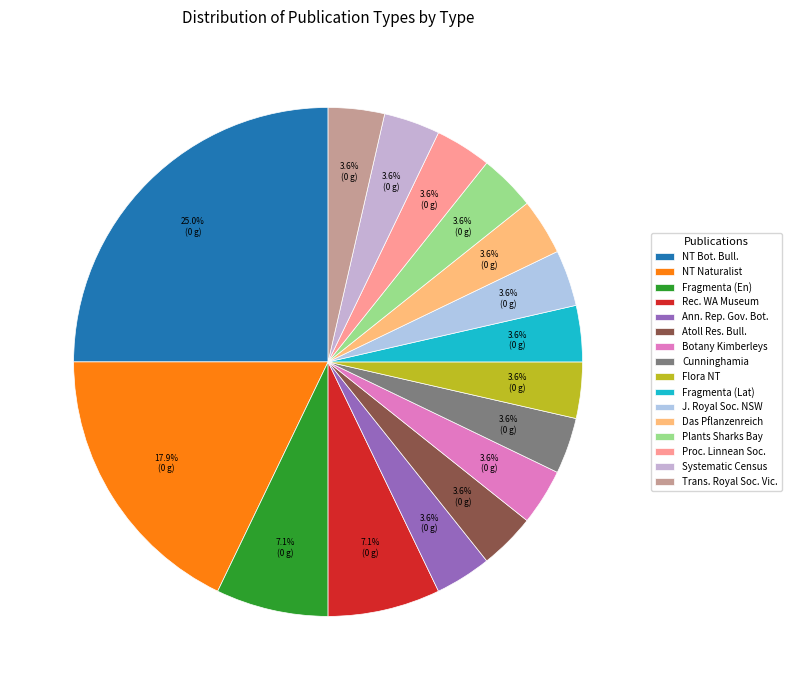

Rank the categories by value from highest to lowest.

Northern Territory botanical bulletin, Northern Territory Naturalist, Fragmenta phytographiae australiae, Records of the Western Australian Museum, Annual report of the Government Botanist, Atoll research bulletin, The botany of the Kimberleys, Cunninghamia, The flora of the Northern Territory, Fragmenta phytographiae australiae (Latin), Journal and proceedings of the Royal Society, Das Pflanzenreich, The plants indigenous around Sharks Bay, Proceedings of the Linnean Society, Systematic census of Australian plants, Transactions and Proceedings of the Royal Society